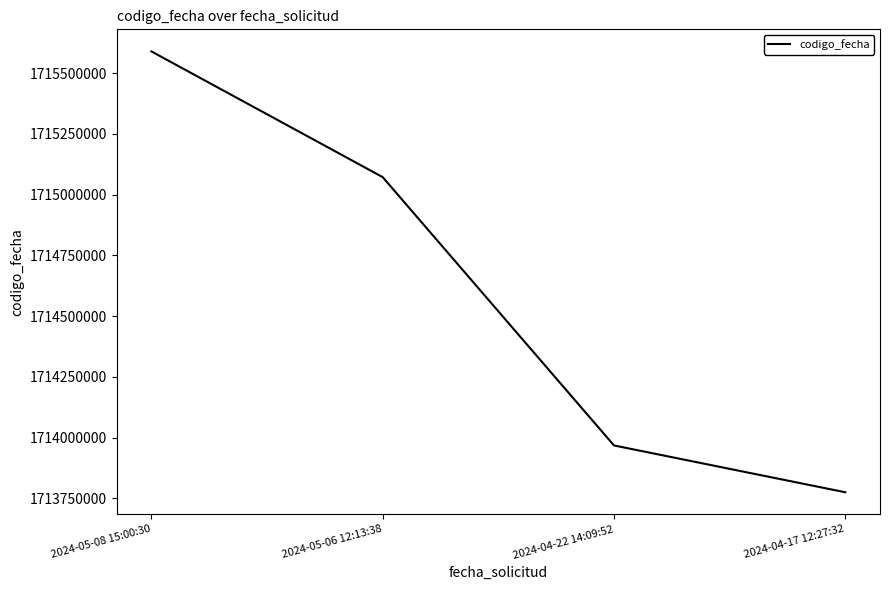

What is the approximate value at 2024-05-06 12:13:38?

1715072073